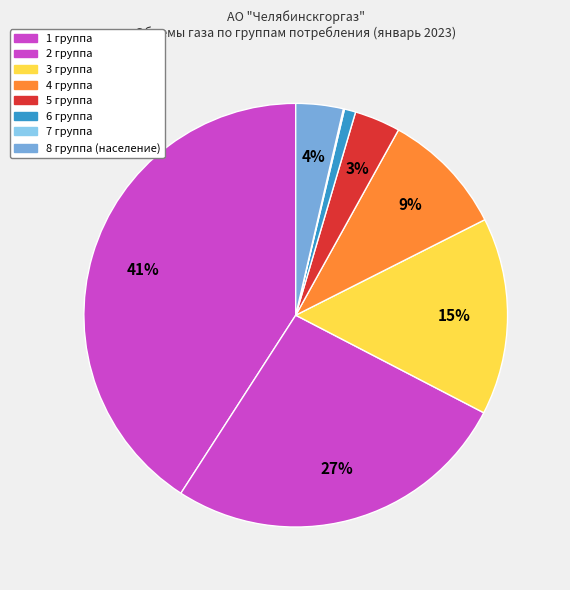

Which slice is the largest?

1 группа